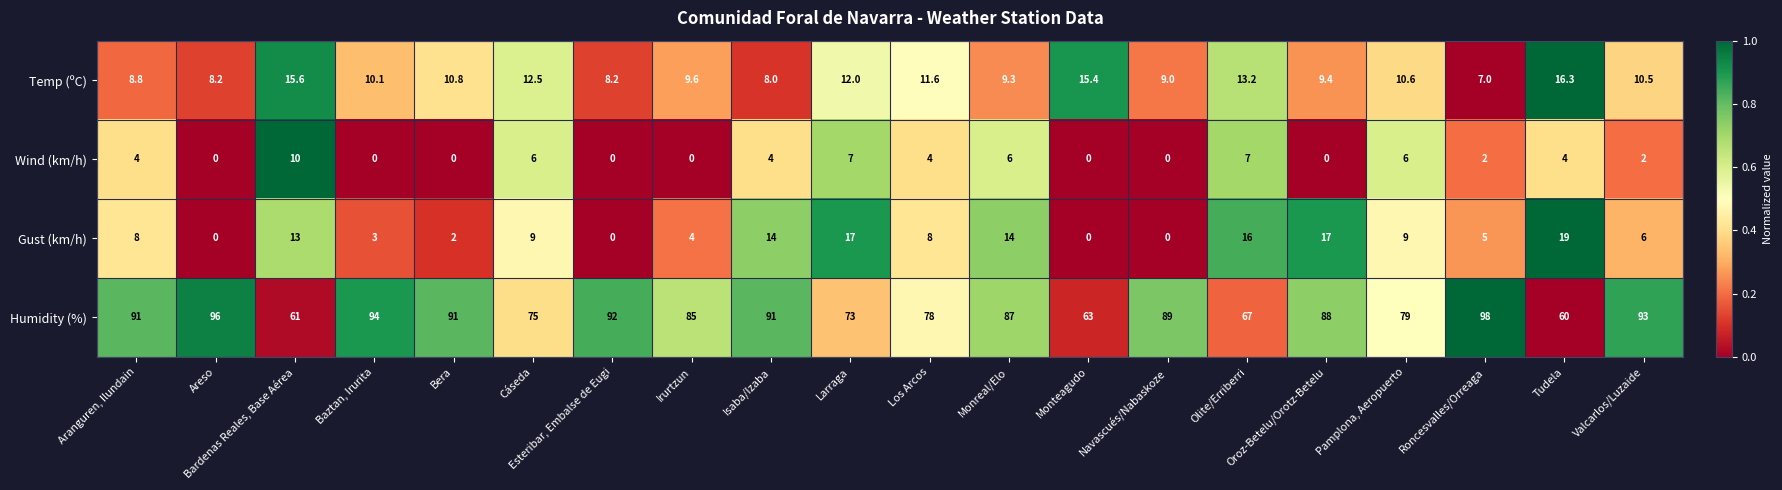

How many data points does each series have?

20